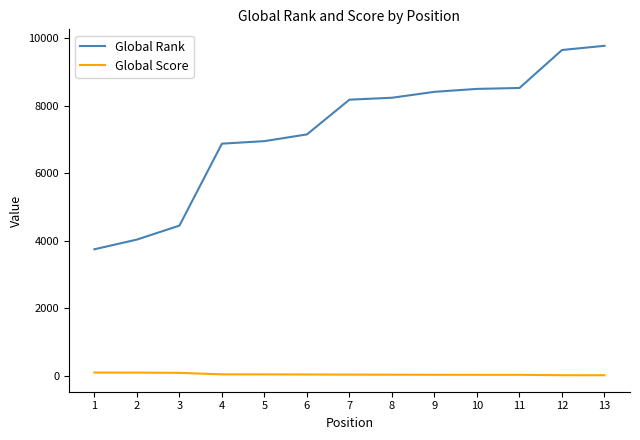

Is this an area chart (filled region under the line)?

No